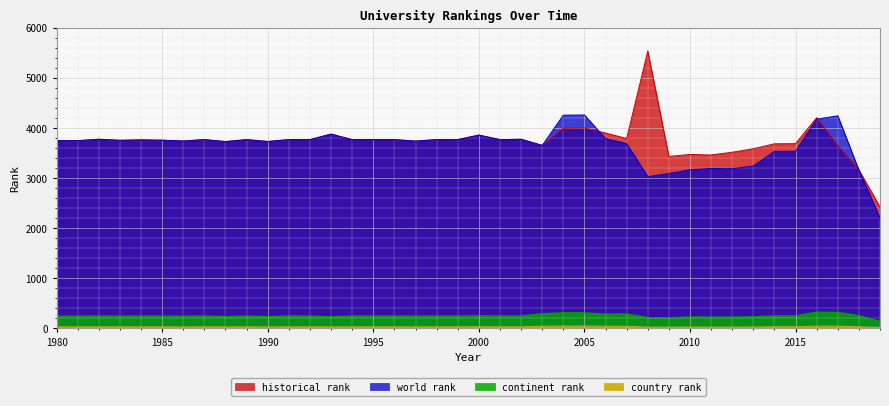

What is the total value across all series at 2016?

8750.5